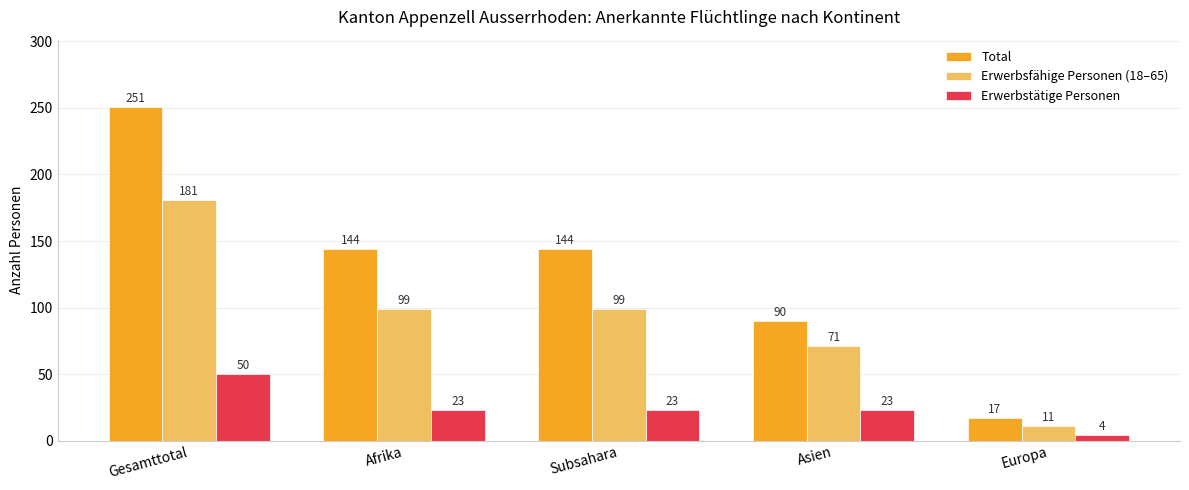

Reading left to right, what are all the values shown in this chart?

Total: Gesamttotal=251	Afrika=144	Subsahara=144	Asien=90	Europa=17
Erwerbsfähige Personen (18–65): Gesamttotal=181	Afrika=99	Subsahara=99	Asien=71	Europa=11
Erwerbstätige Personen: Gesamttotal=50	Afrika=23	Subsahara=23	Asien=23	Europa=4